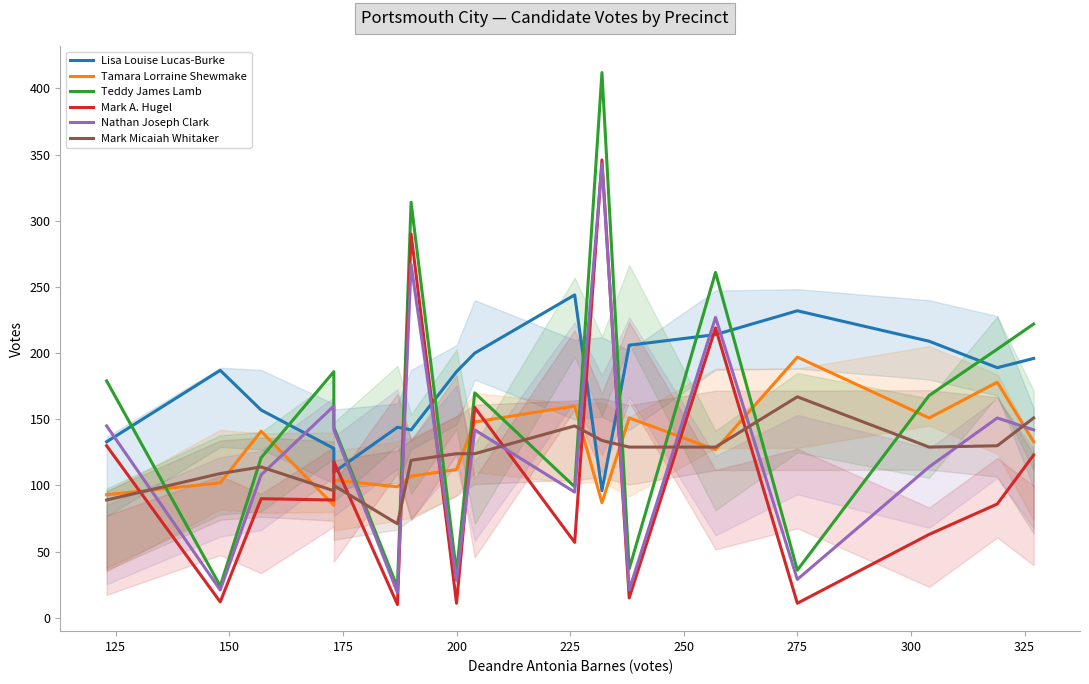

Does the chart display data point markers on the line(s)?

No